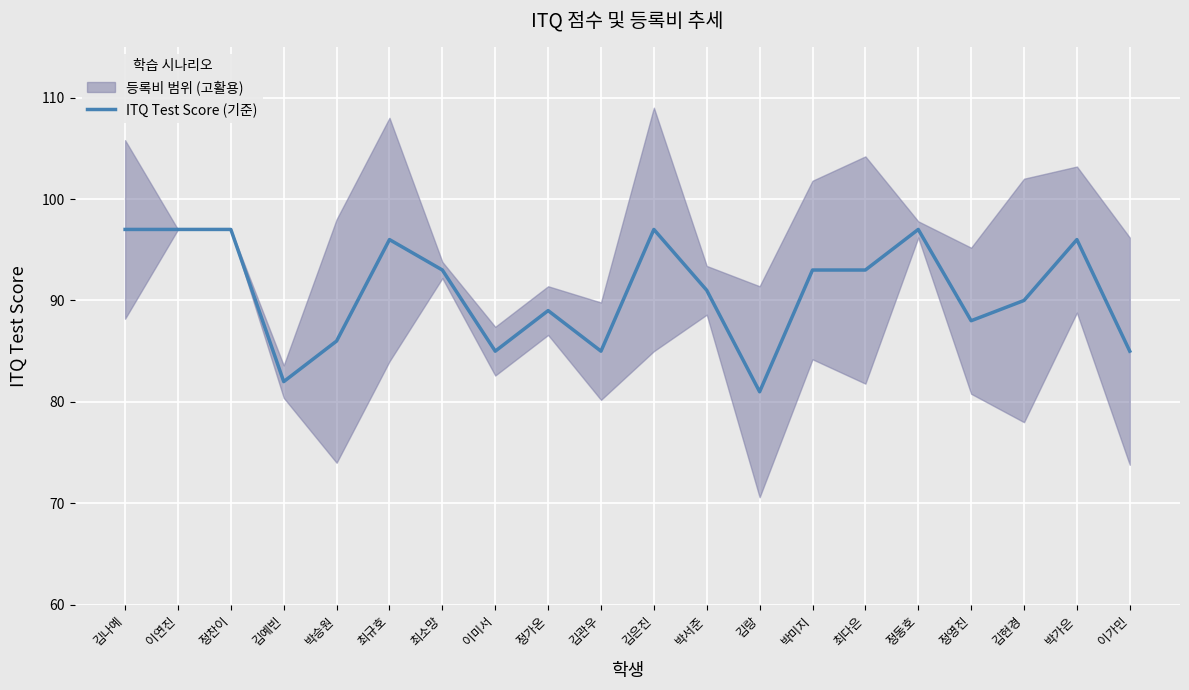

Is it true that the value at 김예빈 is 82?

True